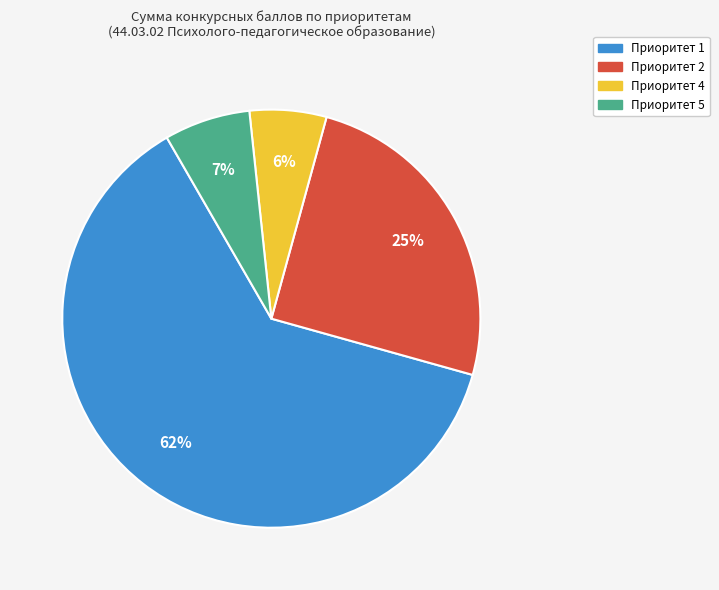

To the nearest percent, what is the difference between the largest and smallest slice percentages?

56%